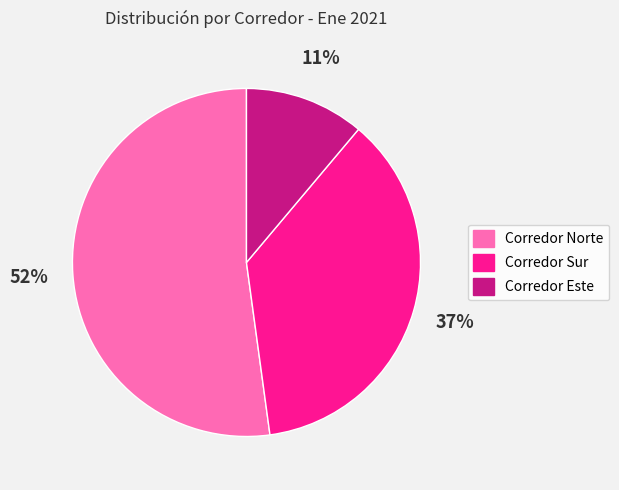

To the nearest percent, what is the difference between the Corredor Este and Corredor Sur slice percentages?

26%